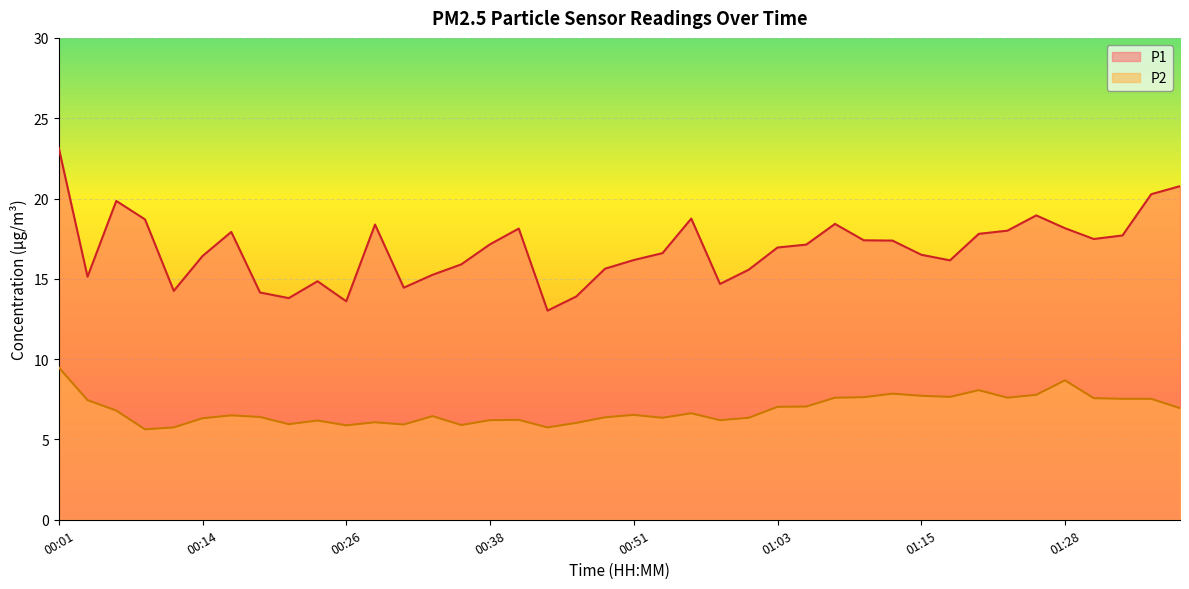

At which category does the chart reach its peak across all series?

00:01